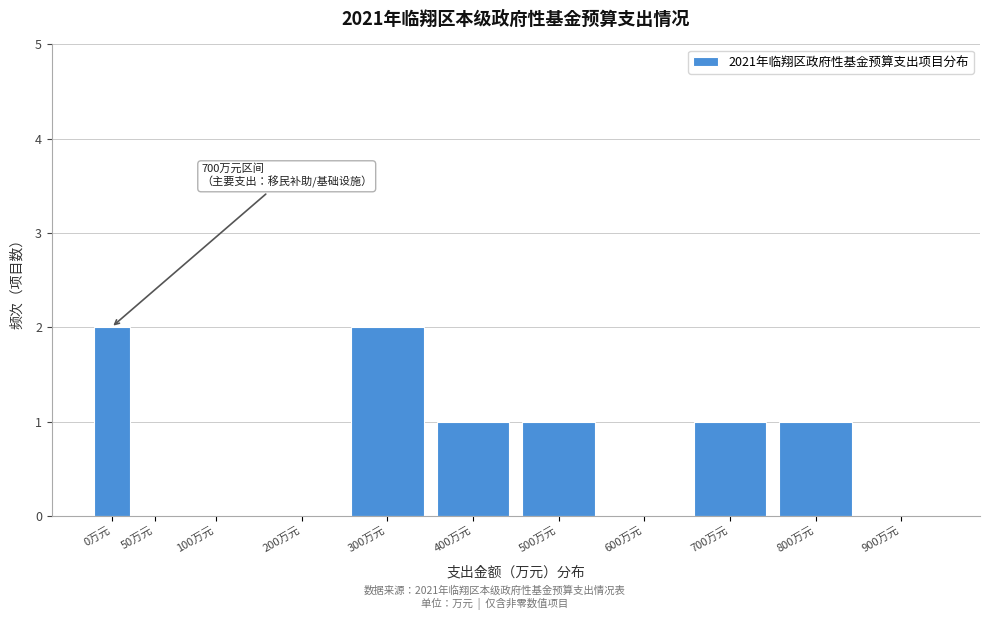

Reading left to right, extract all data points from this chart.

0万元=2	50万元=0	100万元=0	200万元=0	300万元=2	400万元=1	500万元=1	600万元=0	700万元=1	800万元=1	900万元=0